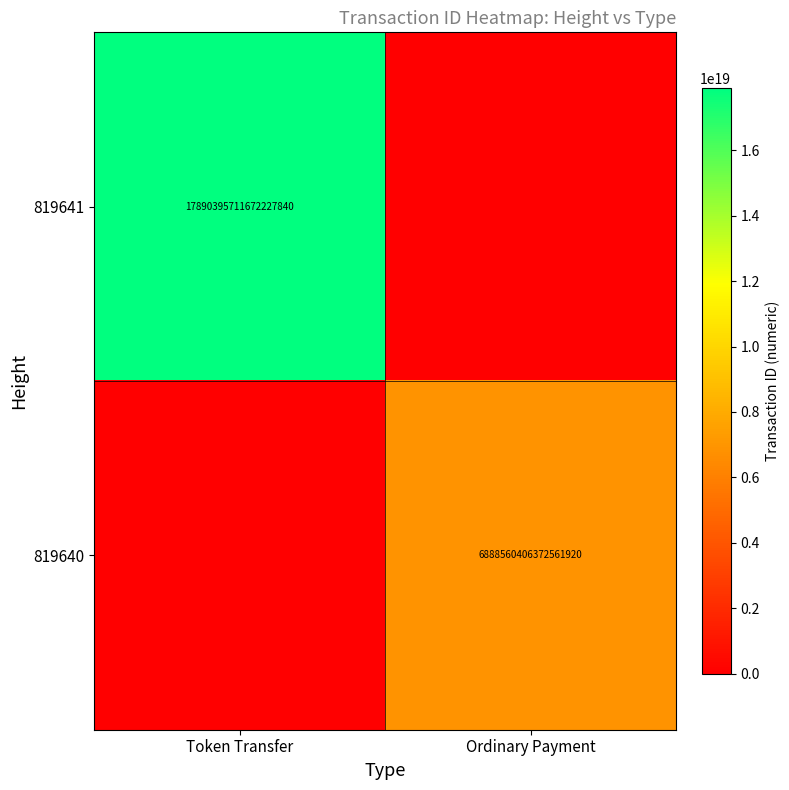

True or false: 819641 has a value of 17890395711672227840 at Token Transfer.

True